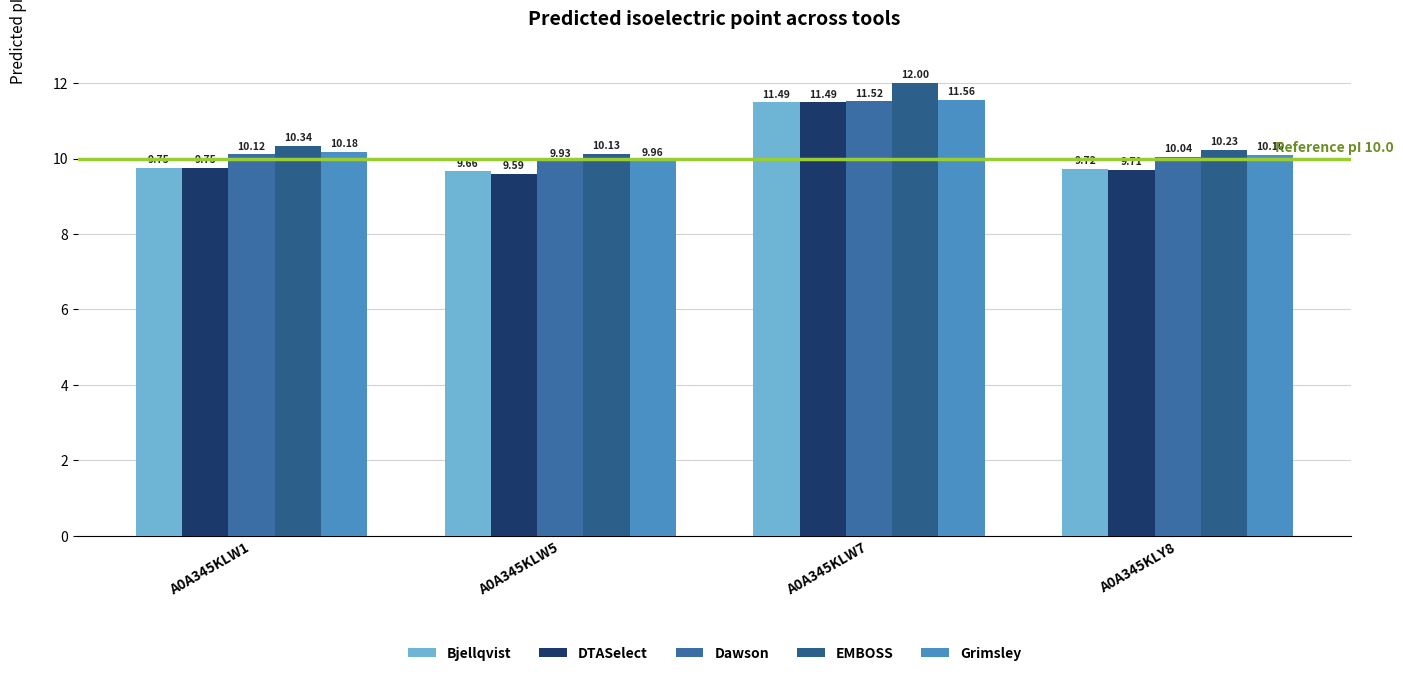

Rank the categories by Grimsley value from lowest to highest.

A0A345KLW5, A0A345KLY8, A0A345KLW1, A0A345KLW7